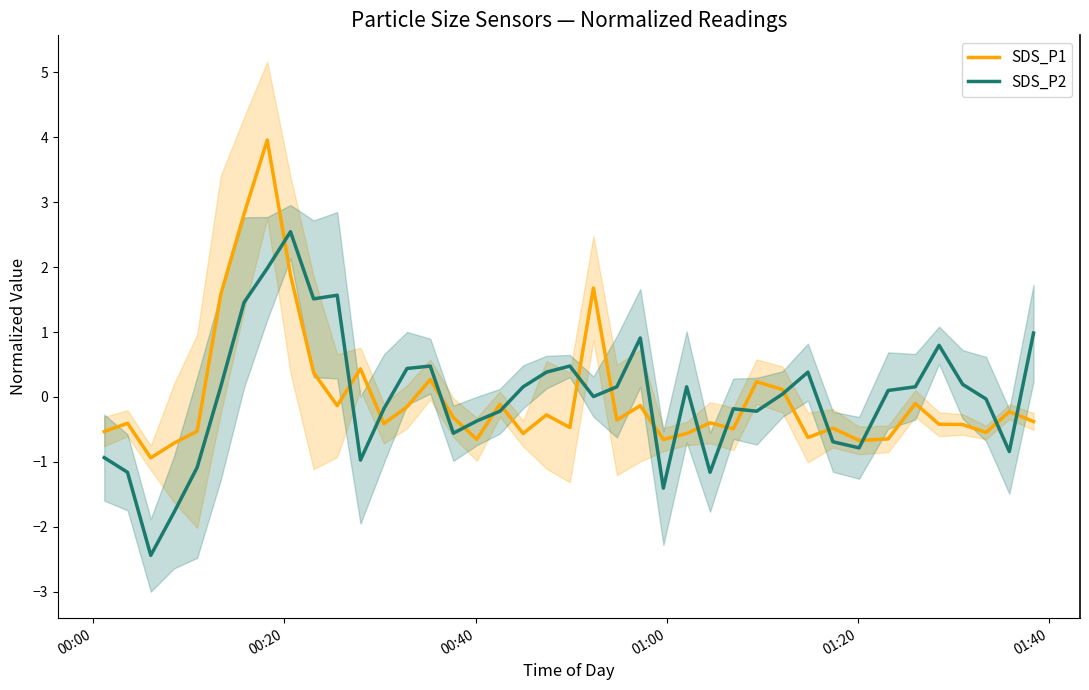

What is the highest value of the SDS_P2 series?

2.5